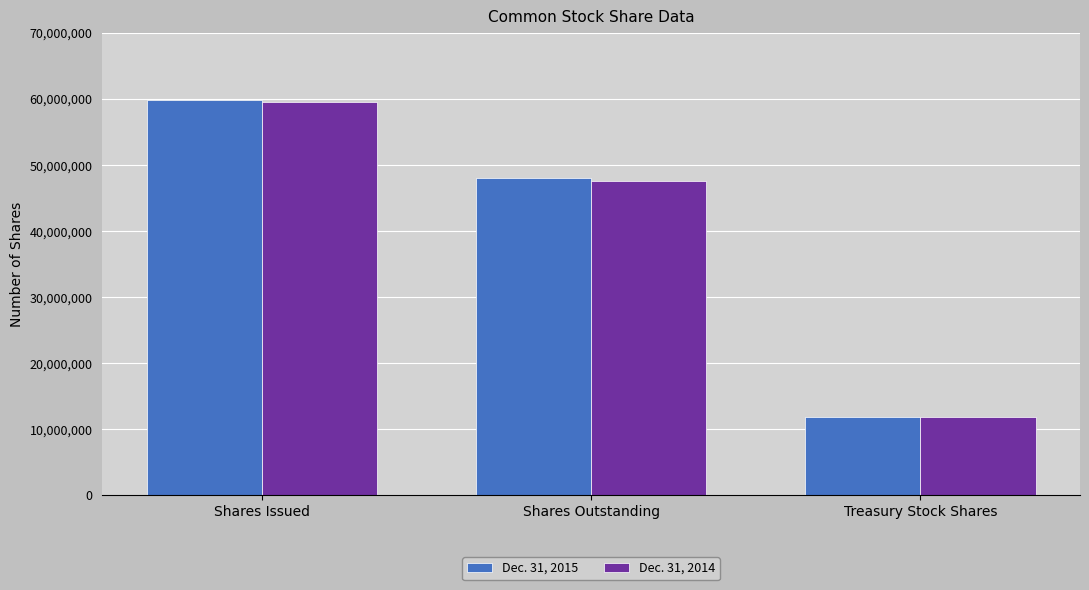

Rank the categories by Dec. 31, 2015 value from highest to lowest.

Shares Issued, Shares Outstanding, Treasury Stock Shares